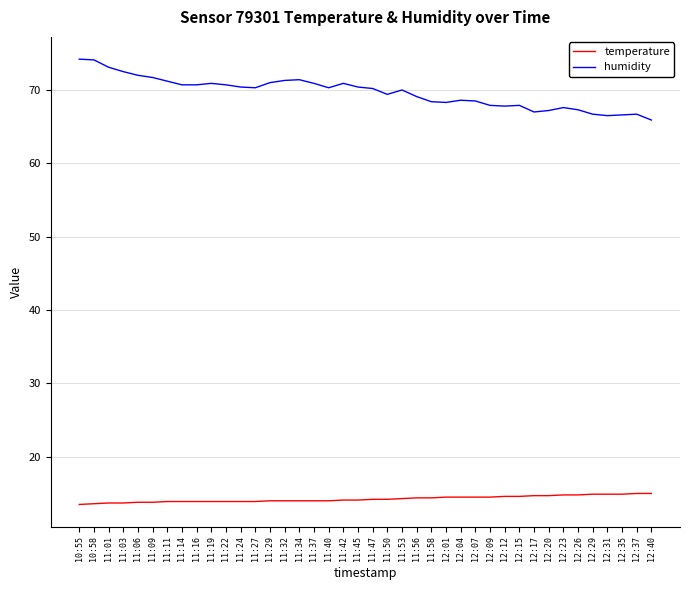

What position from the left is 11:19?

10